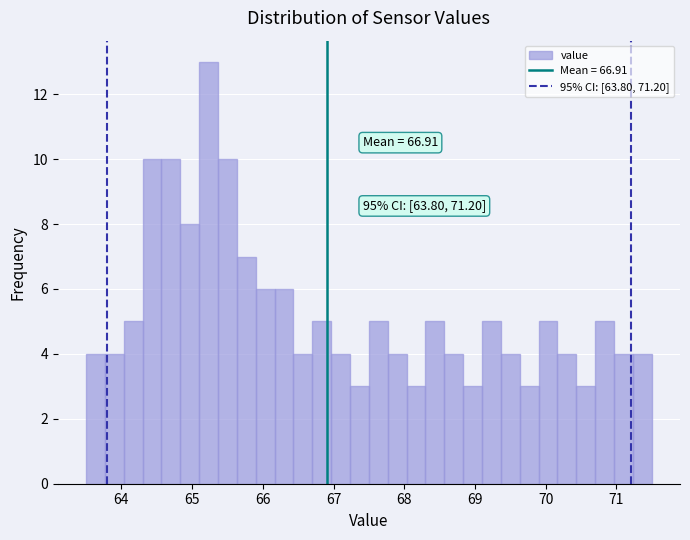

Read against the x-axis, roughly where is the centre of the tallest bar?

65.2